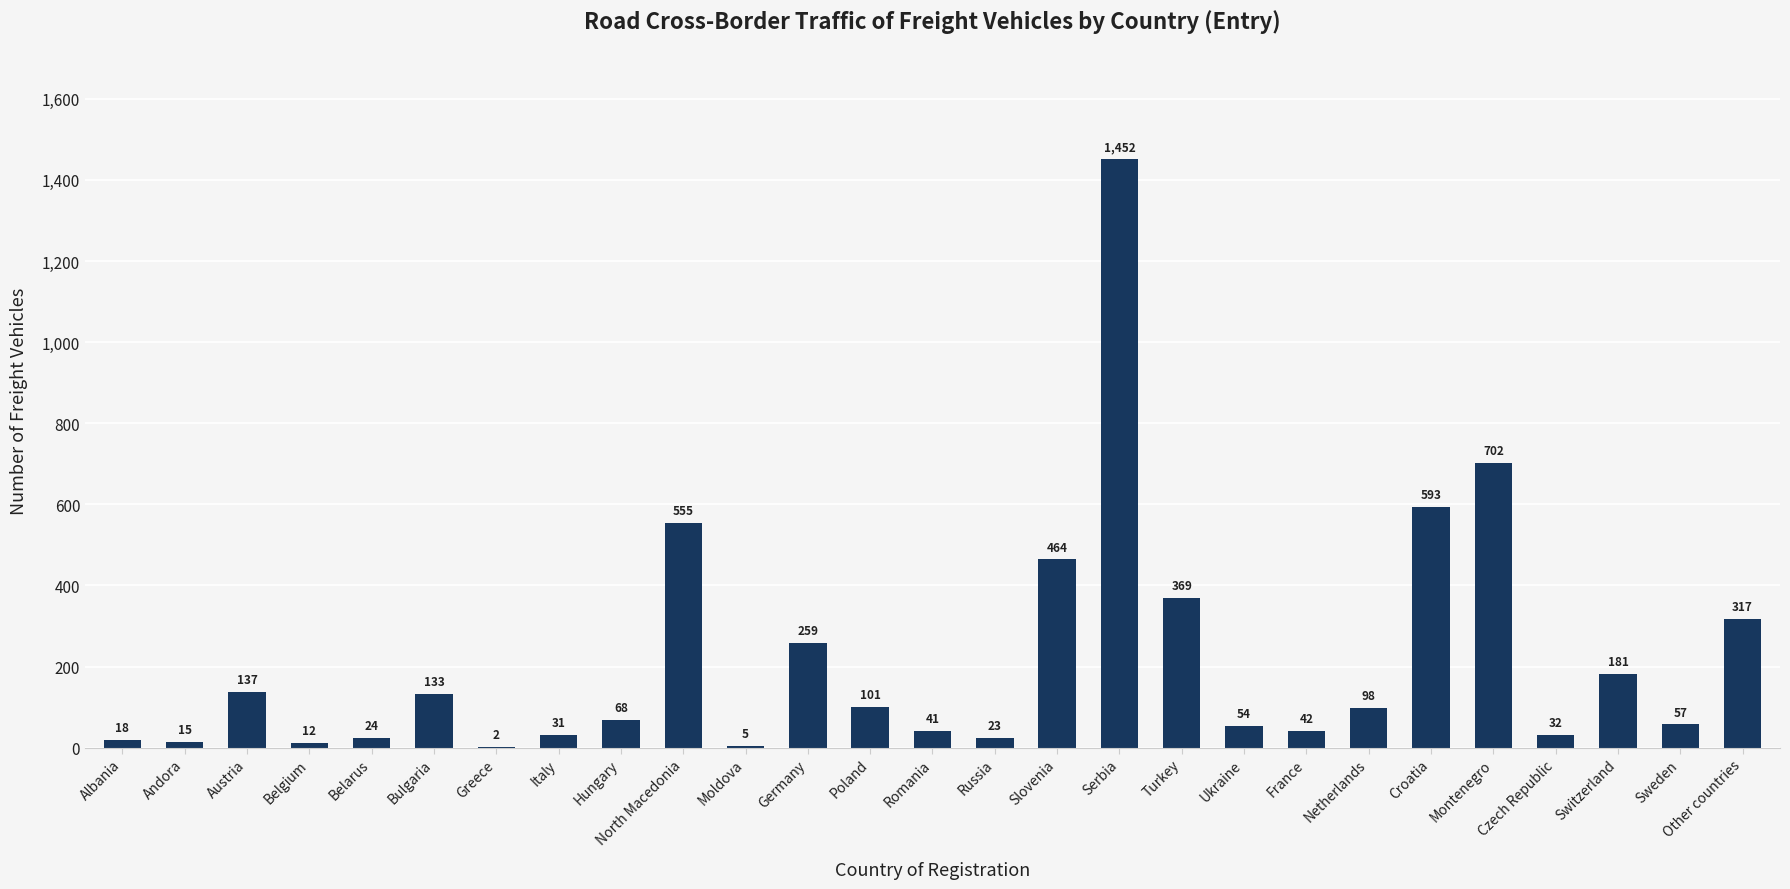

The value at Turkey is 369. True or false?

True